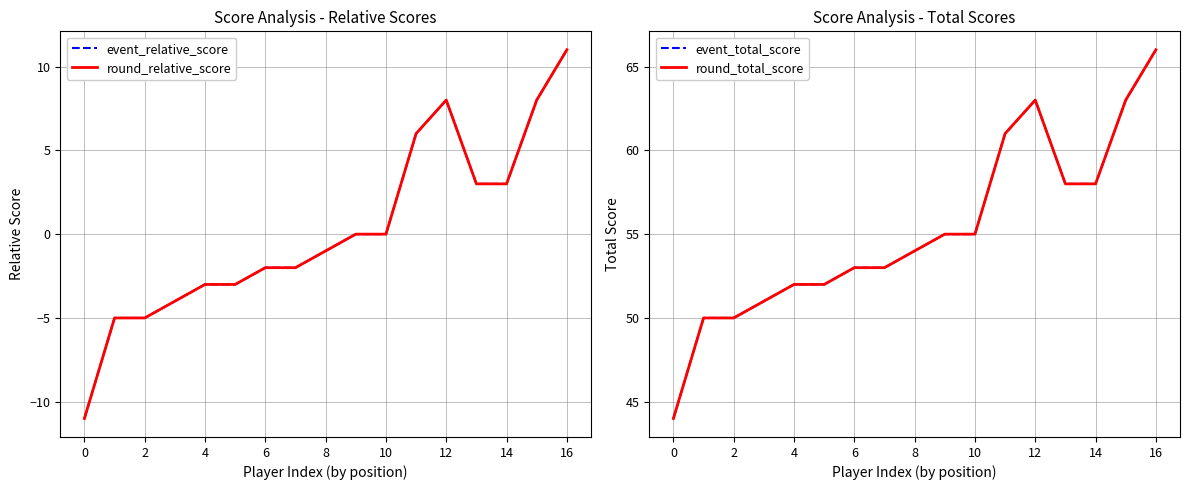

True or false: event_total_score and event_relative_score cross at least once.

False